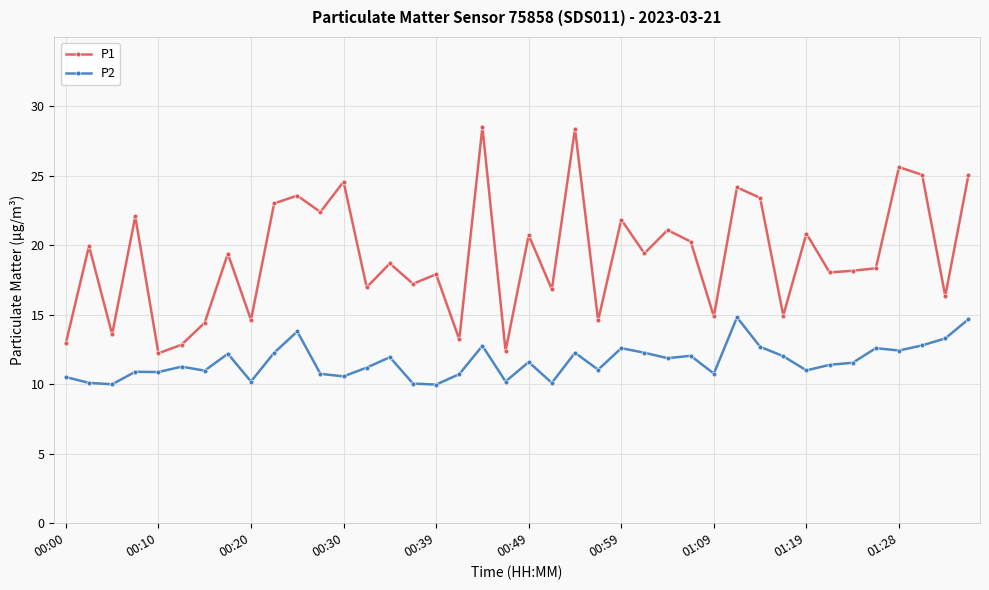

At how many categories does at least one series exceed 11?

40